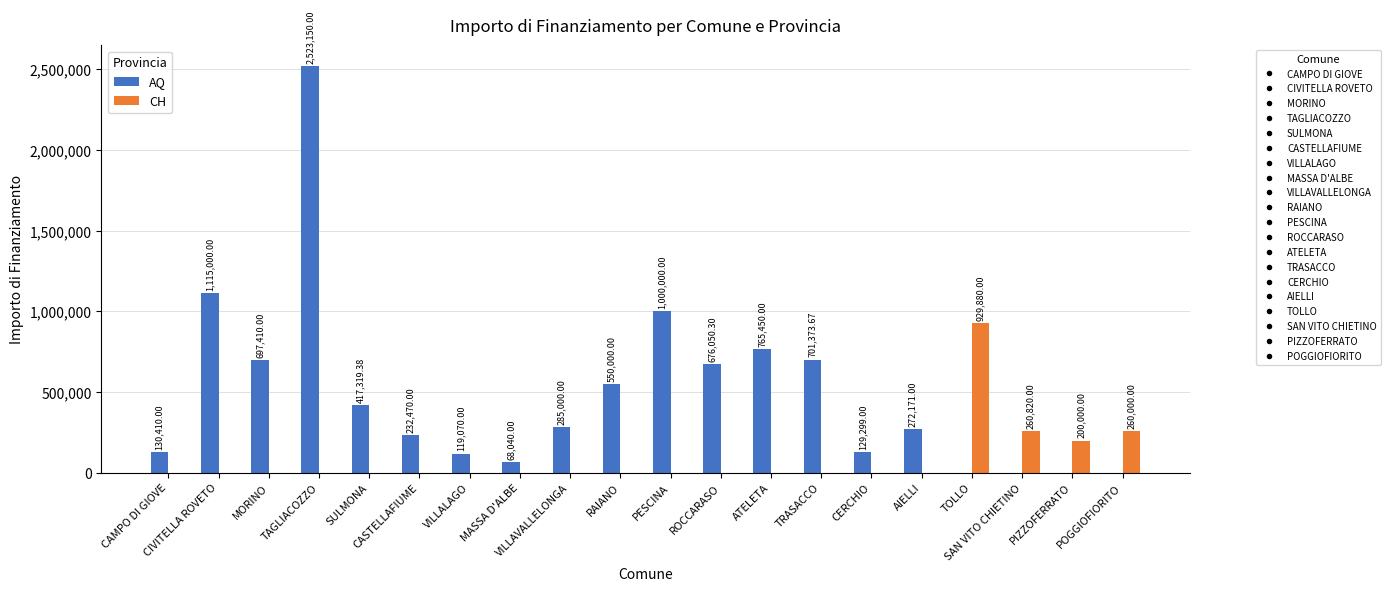

Reading left to right, what are all the values shown in this chart?

AQ: CAMPO DI GIOVE=130410.0	CIVITELLA ROVETO=1115000.0	MORINO=697410.0	TAGLIACOZZO=2523150.0	SULMONA=417319.4	CASTELLAFIUME=232470.0	VILLALAGO=119070.0	MASSA D'ALBE=68040.0	VILLAVALLELONGA=285000.0	RAIANO=550000.0	PESCINA=1000000.0	ROCCARASO=676050.3	ATELETA=765450.0	TRASACCO=701373.7	CERCHIO=129299.0	AIELLI=272171.0	TOLLO=0.0	SAN VITO CHIETINO=0.0	PIZZOFERRATO=0.0	POGGIOFIORITO=0.0
CH: CAMPO DI GIOVE=0.0	CIVITELLA ROVETO=0.0	MORINO=0.0	TAGLIACOZZO=0.0	SULMONA=0.0	CASTELLAFIUME=0.0	VILLALAGO=0.0	MASSA D'ALBE=0.0	VILLAVALLELONGA=0.0	RAIANO=0.0	PESCINA=0.0	ROCCARASO=0.0	ATELETA=0.0	TRASACCO=0.0	CERCHIO=0.0	AIELLI=0.0	TOLLO=929880.0	SAN VITO CHIETINO=260820.0	PIZZOFERRATO=200000.0	POGGIOFIORITO=260000.0